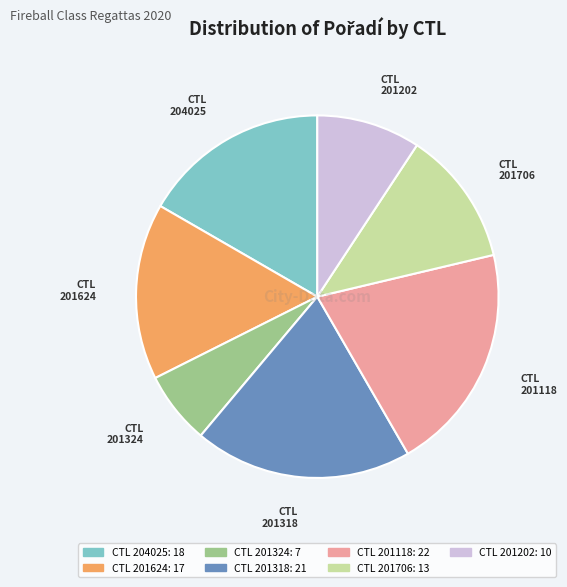

Is there a majority slice in this chart?

No